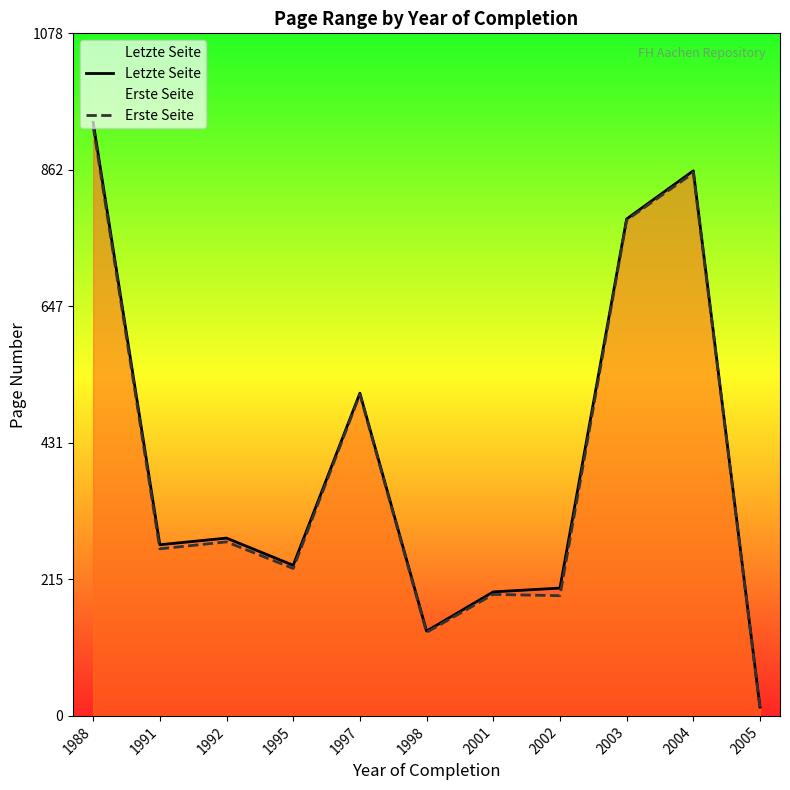

Which has a higher value, 1992 or 1998?

1992